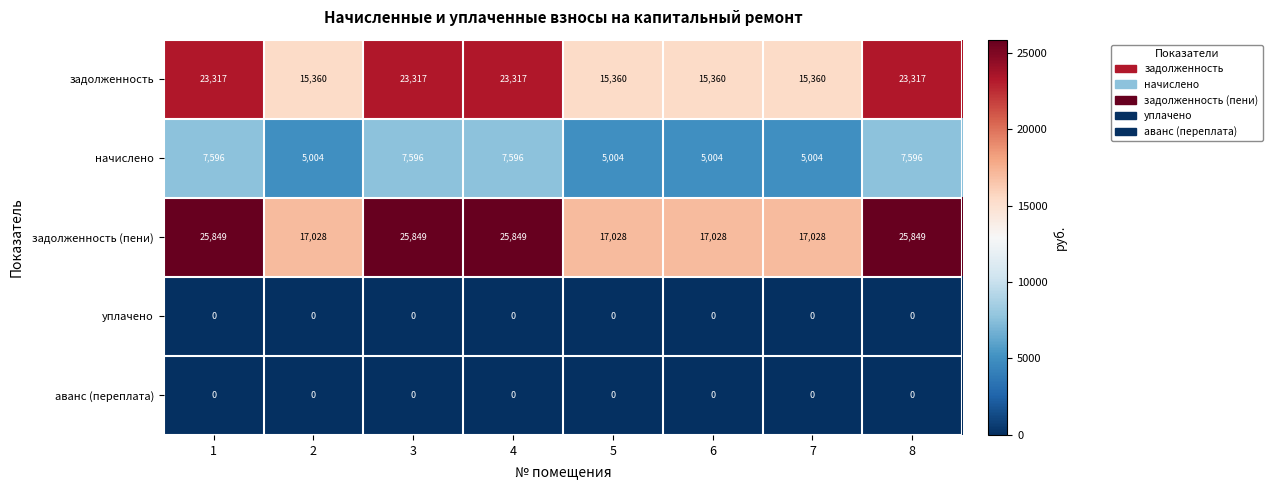

The задолженность series shows 4153 at 7. True or false?

False